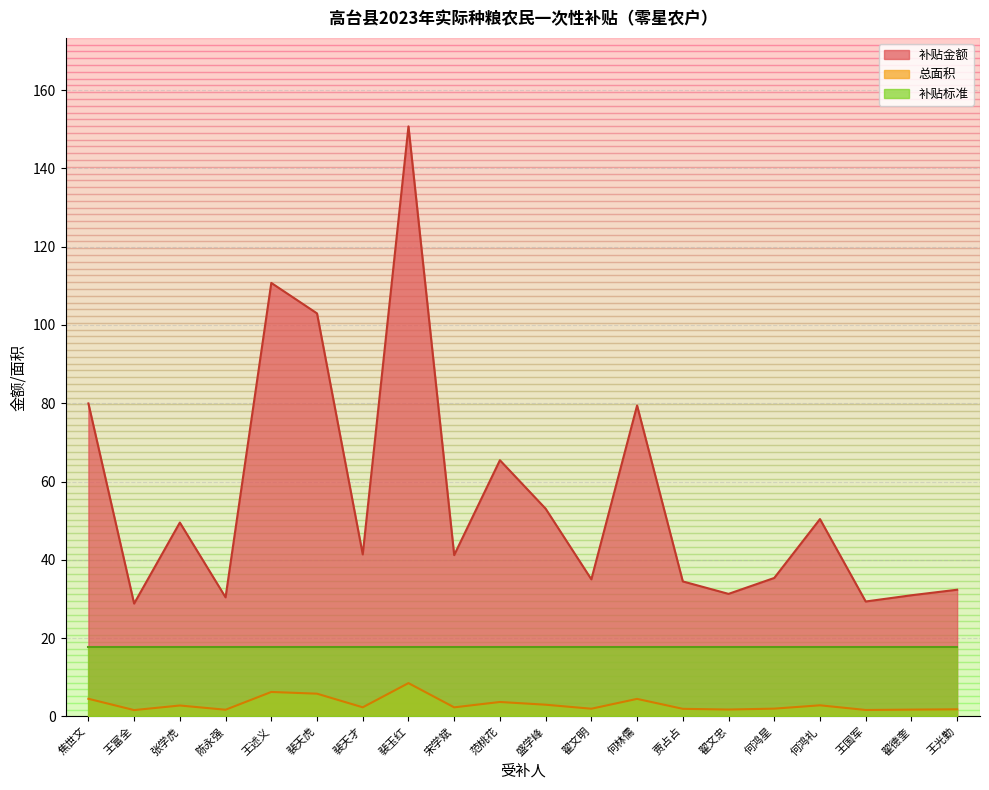

What is the label of the 1st point from the right?

王光勤